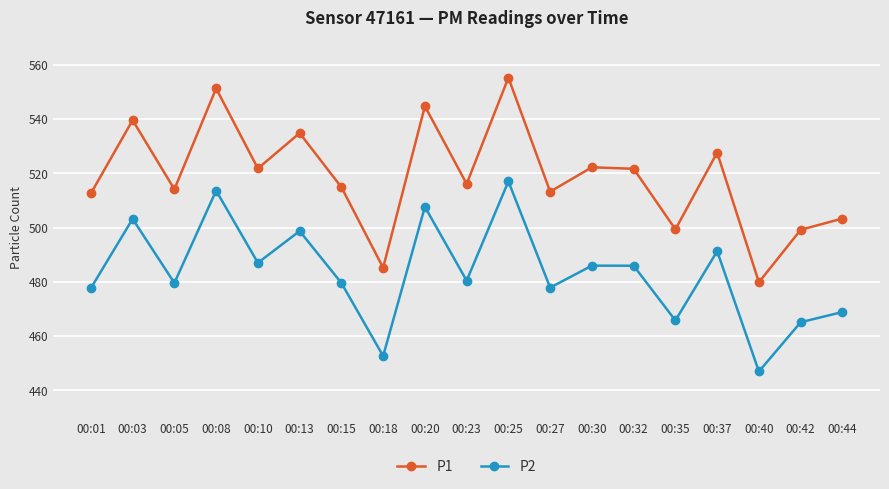

Which series changed the most between 00:18 and 00:25?

P1